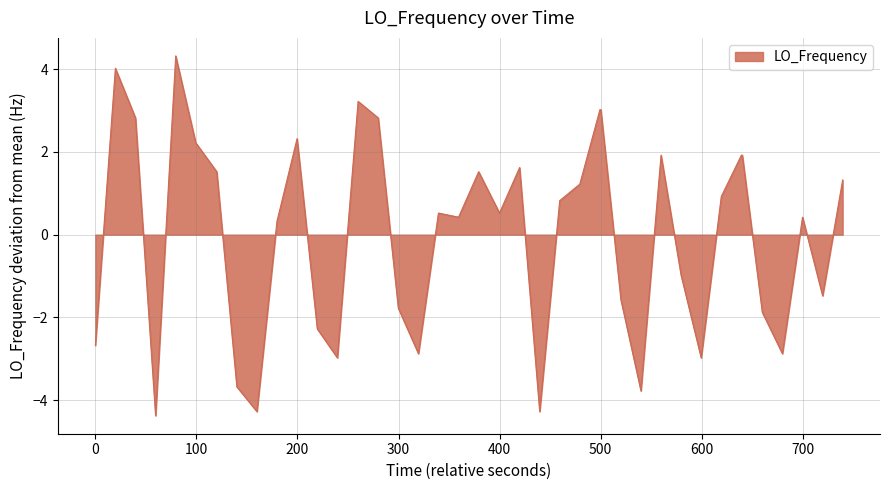

What is the greatest value displayed?

4.3